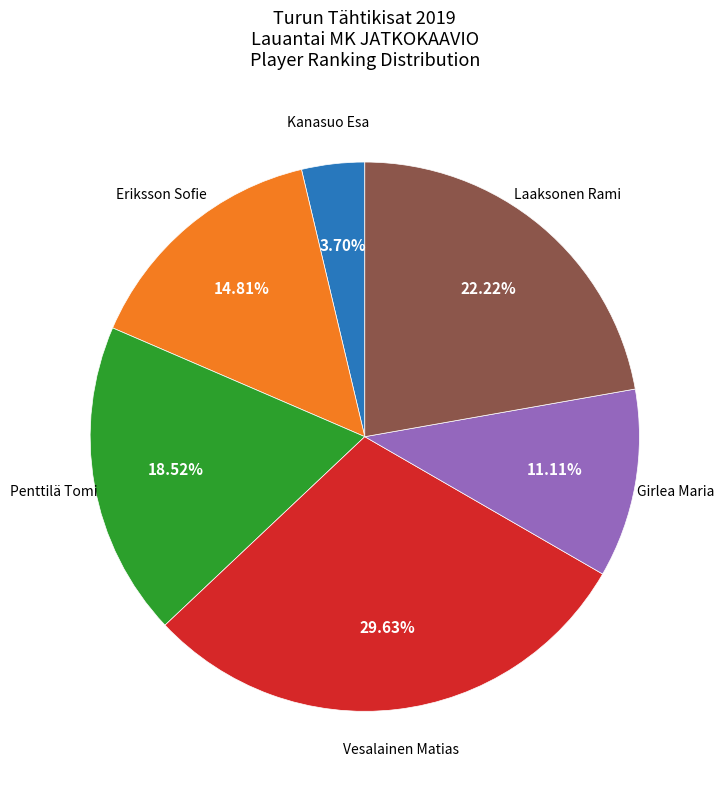

To the nearest percent, what is the difference between the largest and smallest slice percentages?

26%